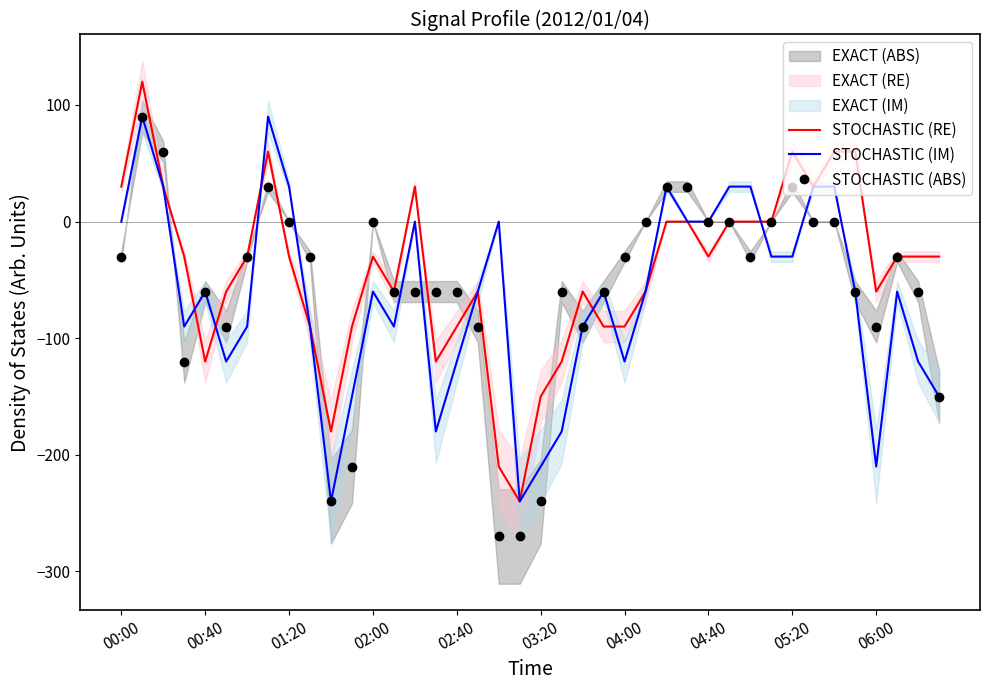

Is the value of STOCHASTIC (IM) at 13 greater than the value of STOCHASTIC (ABS) at 34?

No